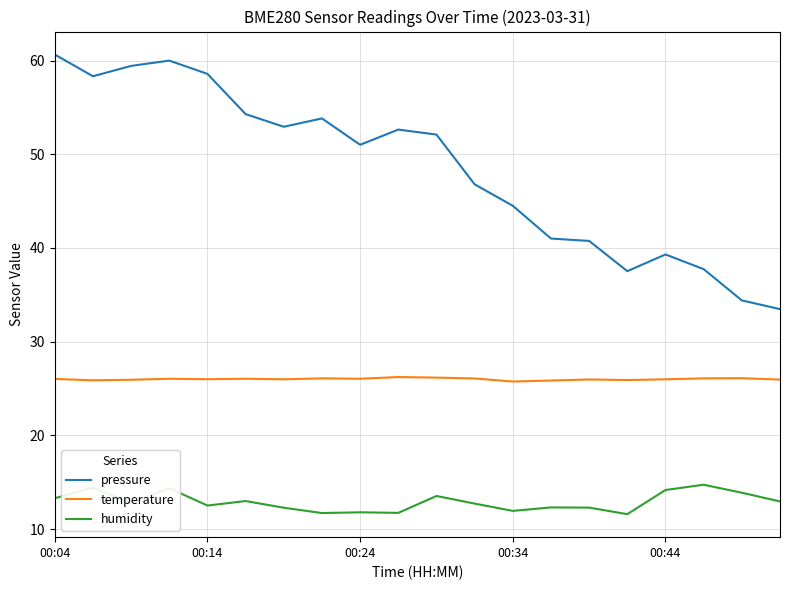

True or false: humidity and pressure intersect in this chart.

False